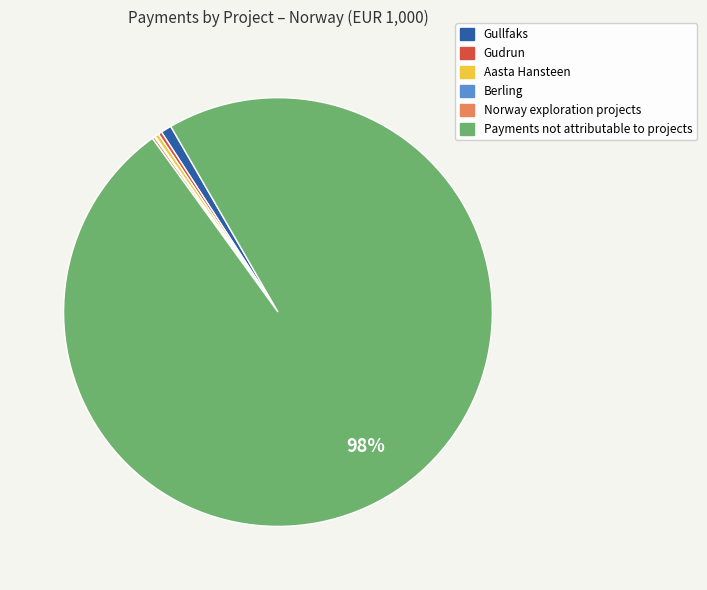

Approximately how many times larger is the value at Gullfaks compared to Aasta Hansteen?

2.8